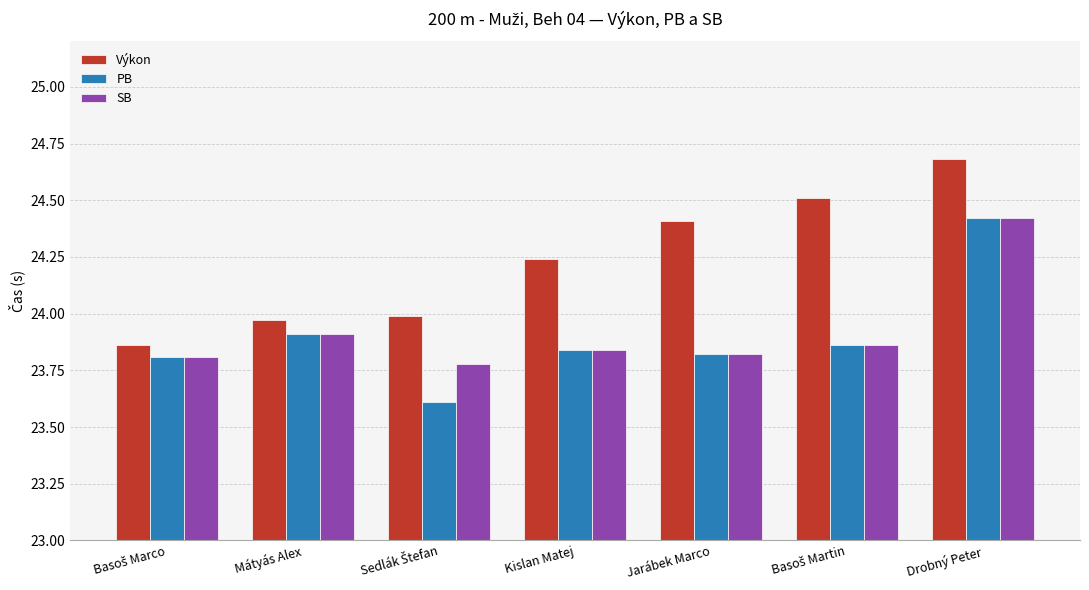

How many groups of bars are there?

7